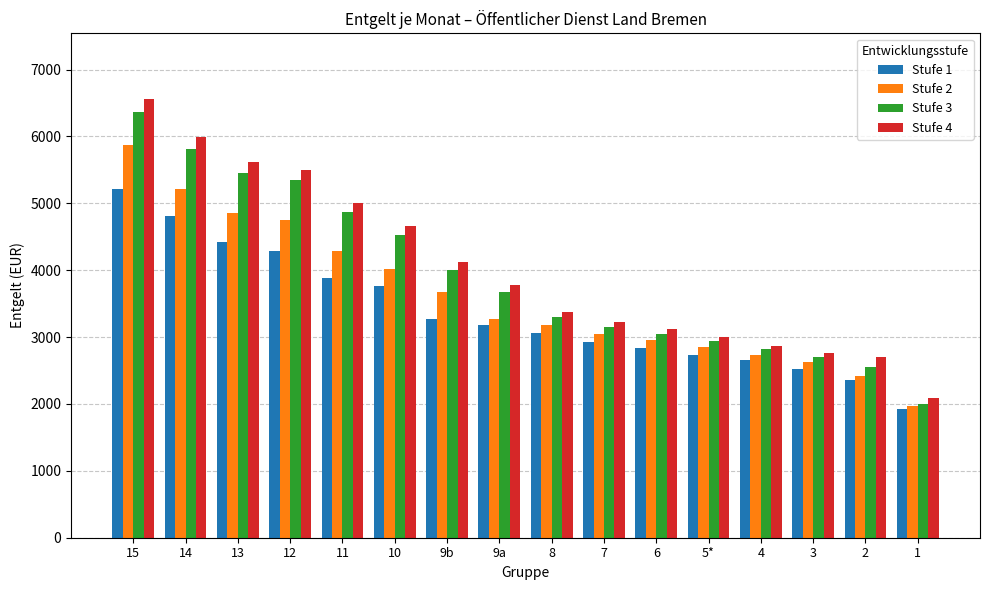

What is the difference between the highest and lowest values at 13?

1200.3